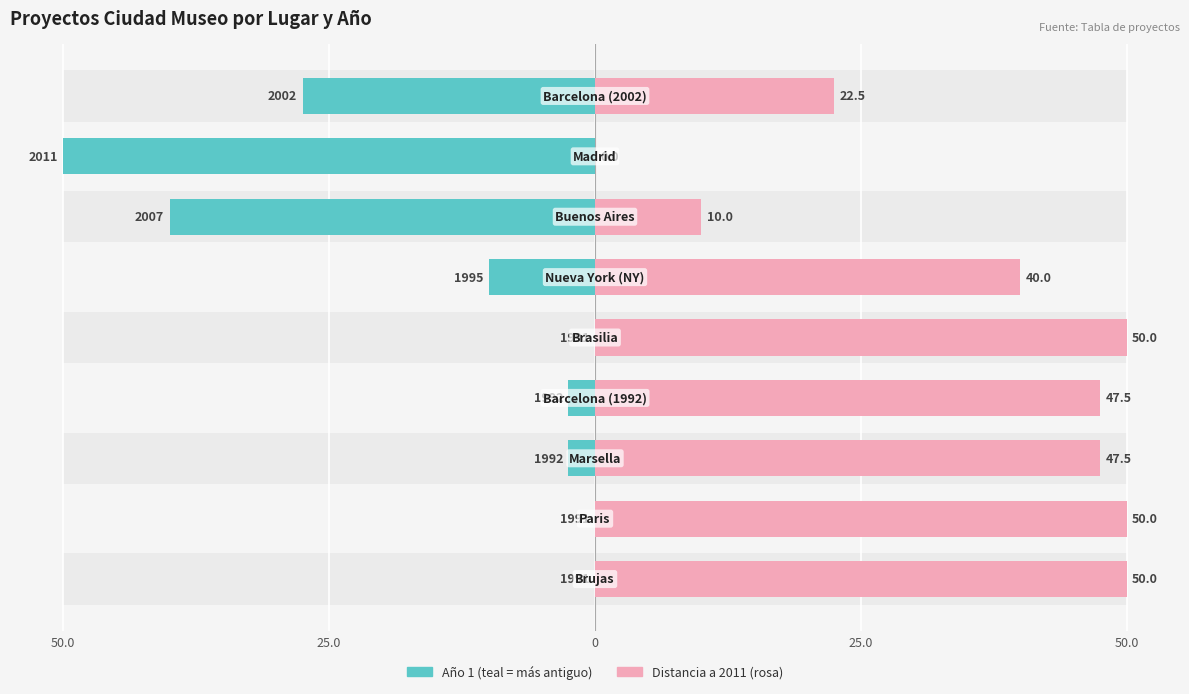

Is it true that Año 1 (relativo min) equals 1.7 at 0?

False